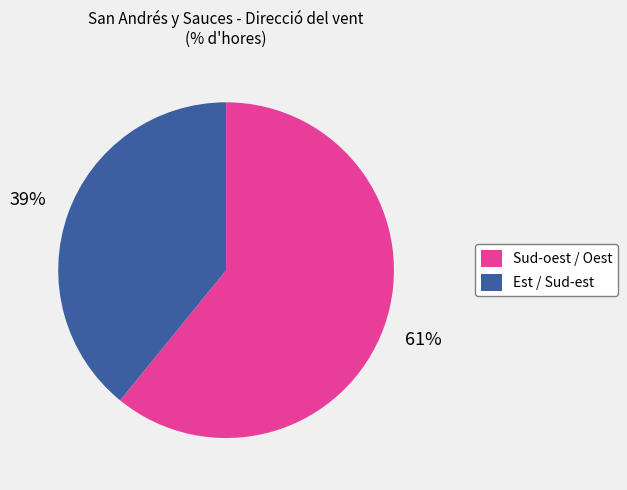

The Est / Sud-est slice represents 39% of the pie. True or false?

True